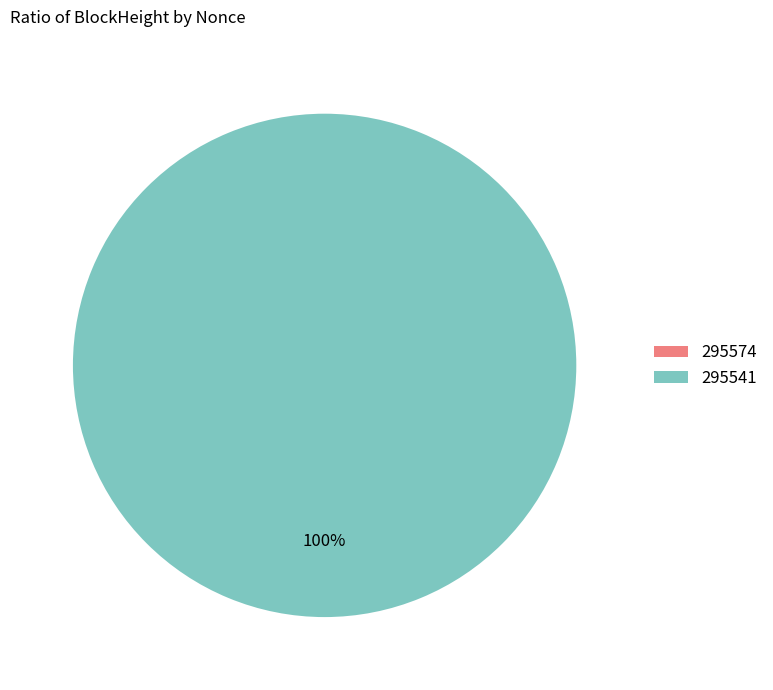

How many slices are in this pie chart?

2